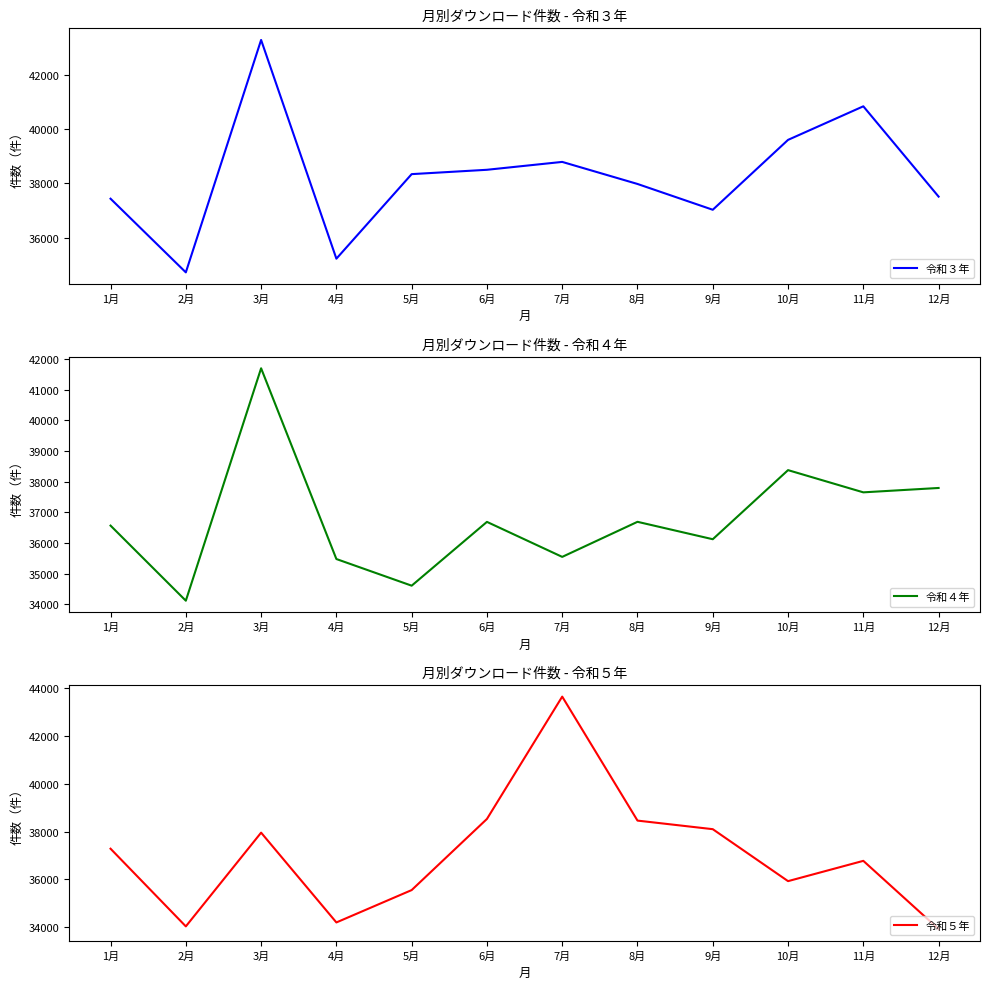

What is the average value of the 令和４年 series?

36777